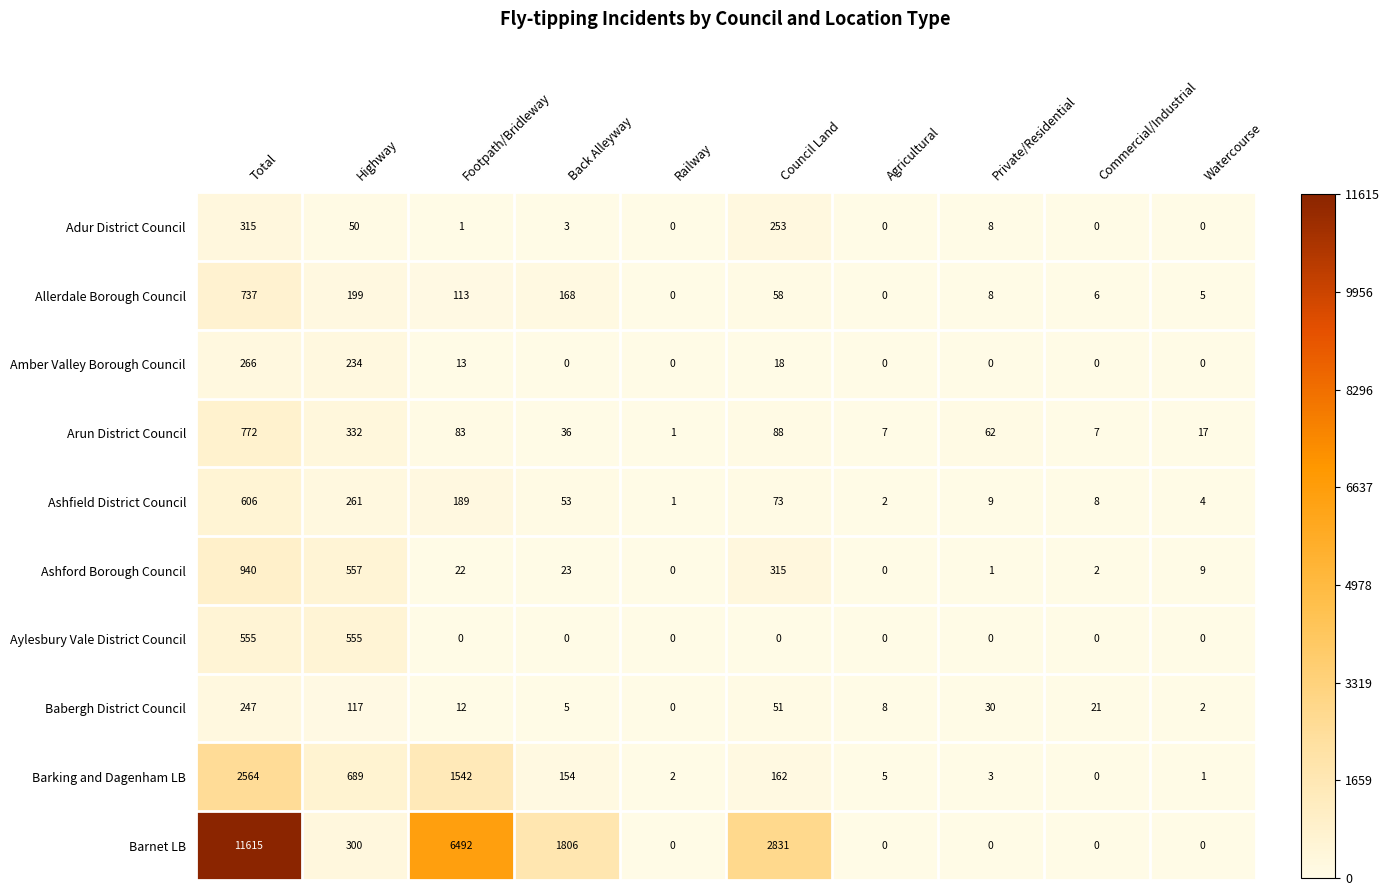

What is the average value of the Ashfield District Council series?

121